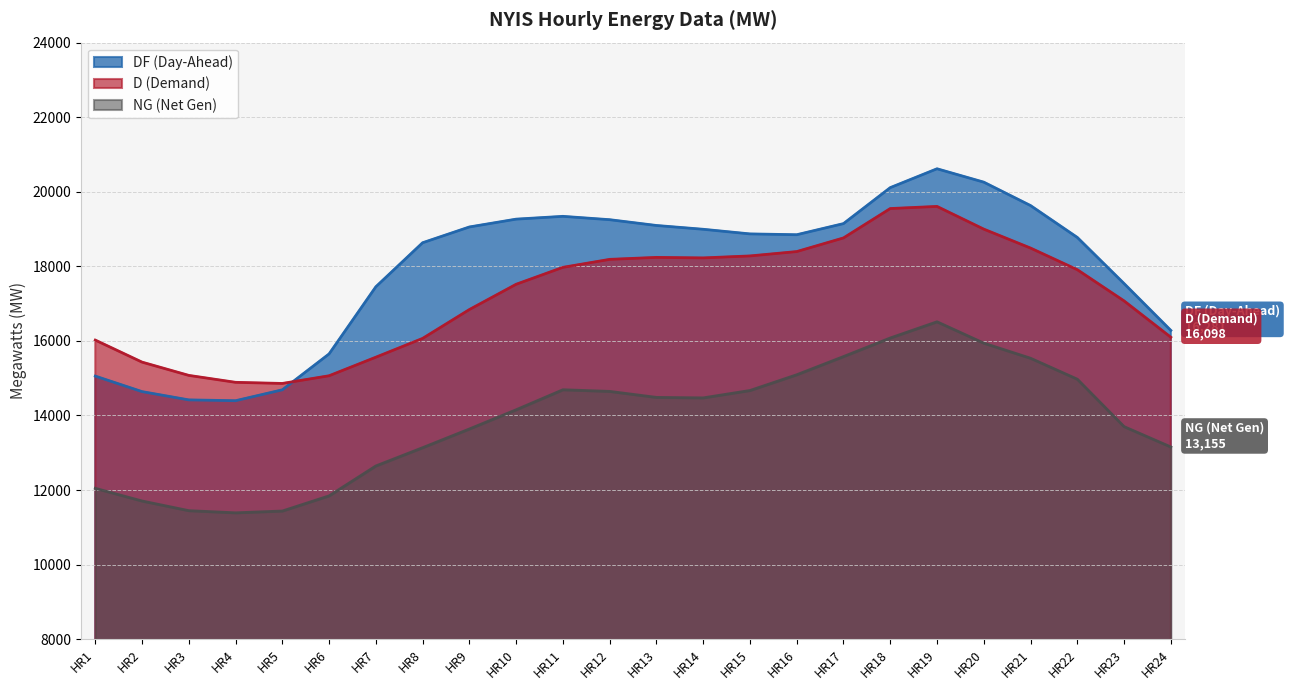

How many lines are shown in the chart?

3